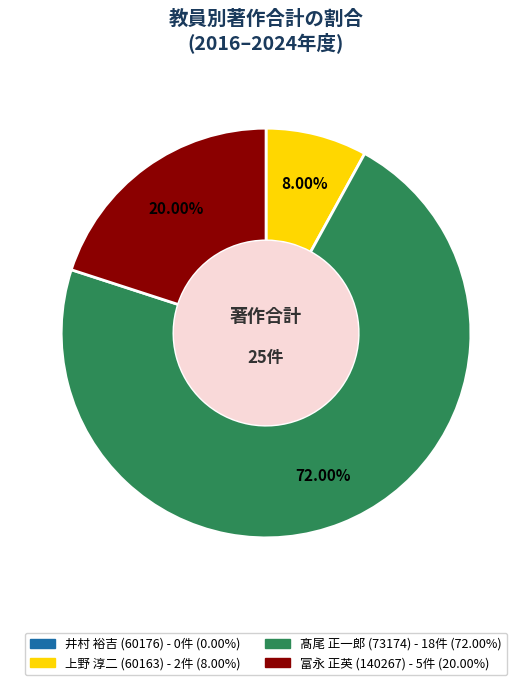

Combined, do 富永 正英 (140267) and 上野 淳二 (60163) account for over 50%?

No